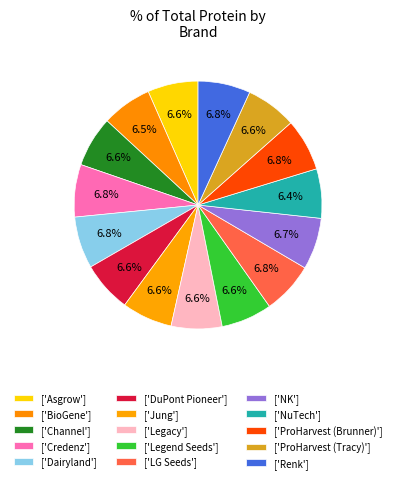

How many slices are in this pie chart?

15